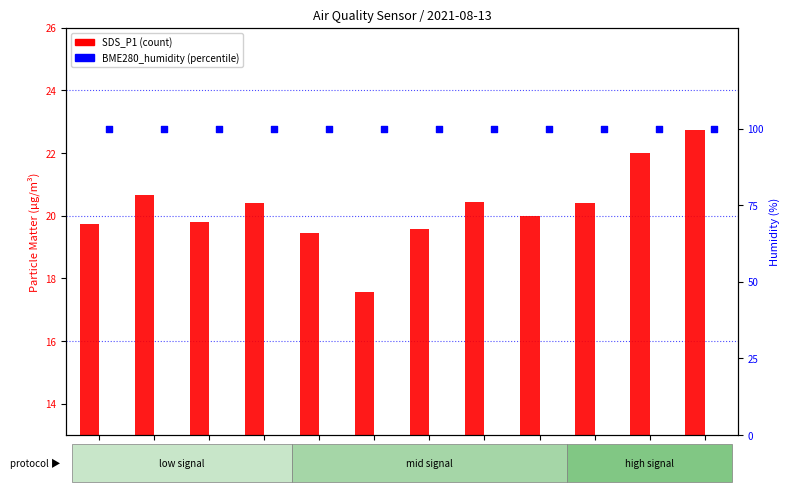

What are all the series names shown in the legend?

SDS_P1 (count), BME280_humidity (%)